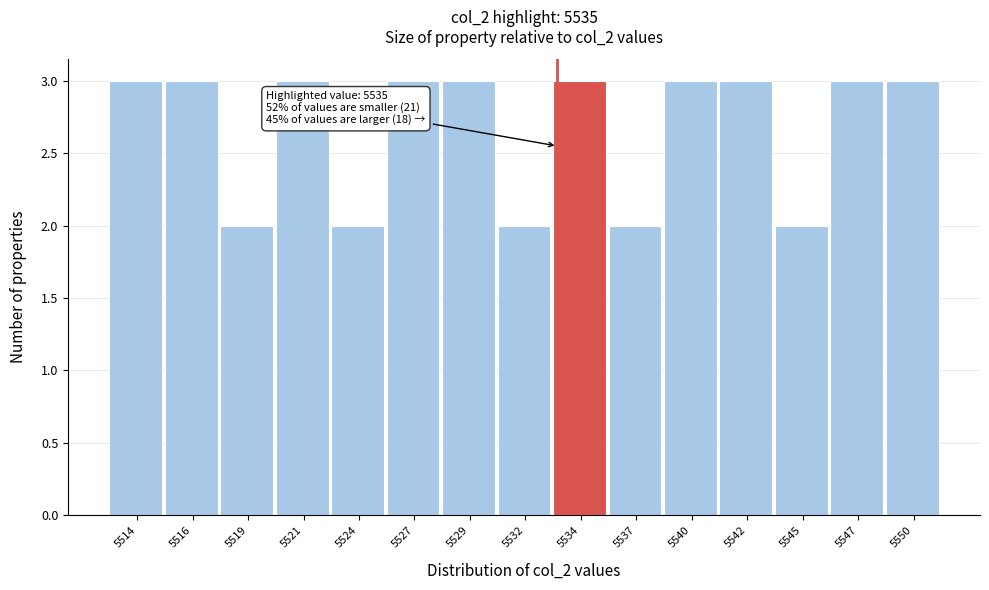

Reading left to right, extract all data points from this chart.

3	3	2	3	2	3	3	2	3	2	3	3	2	3	3